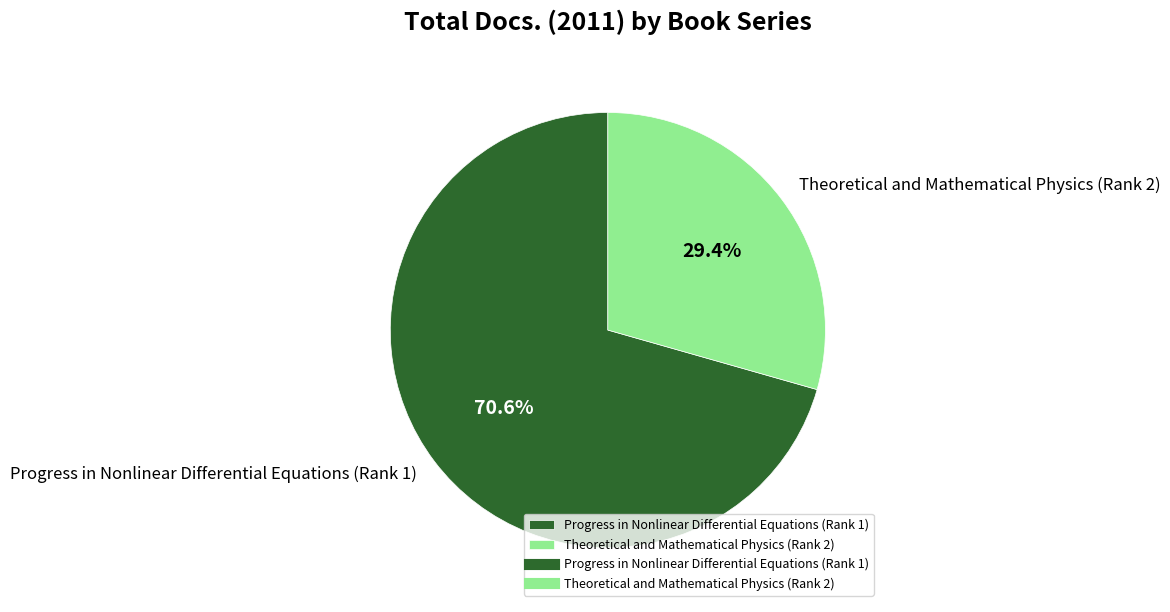

Is Theoretical and Mathematical Physics (Rank 2) the majority of the pie?

No